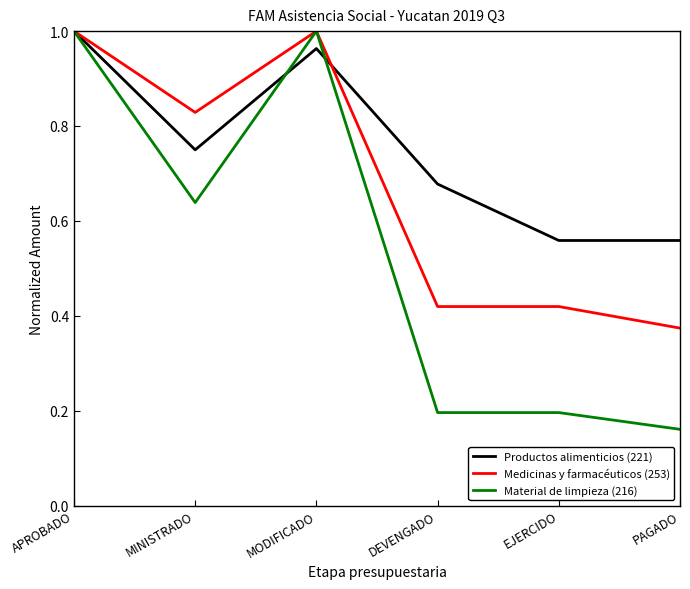

At which category is the sum across all series the highest?

APROBADO